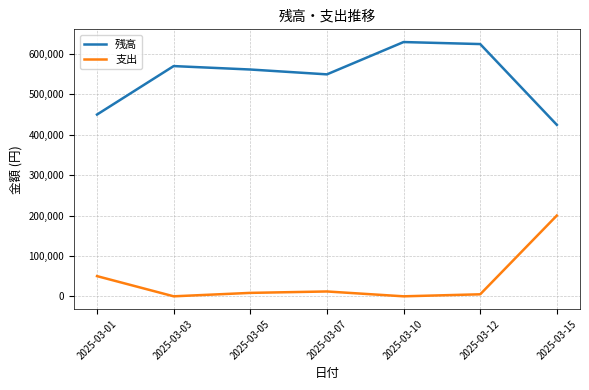

What is the highest value of the 残高 series?

629500